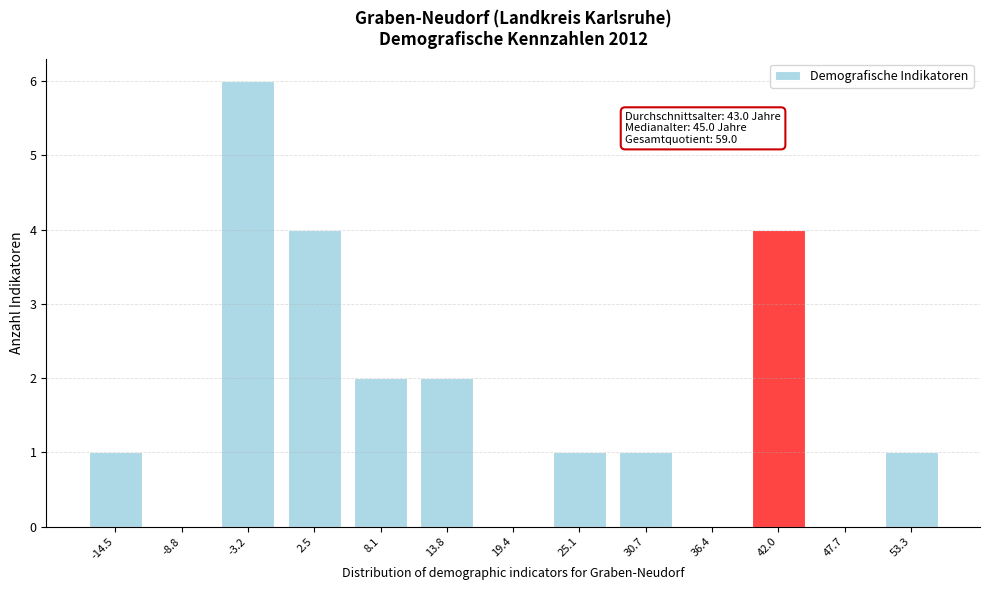

Reading right to left, transcribe all the data shown in this chart.

53.3=1	47.7=0	42.0=4	36.4=0	30.7=1	25.1=1	19.4=0	13.8=2	8.1=2	2.5=4	-3.2=6	-8.8=0	-14.5=1